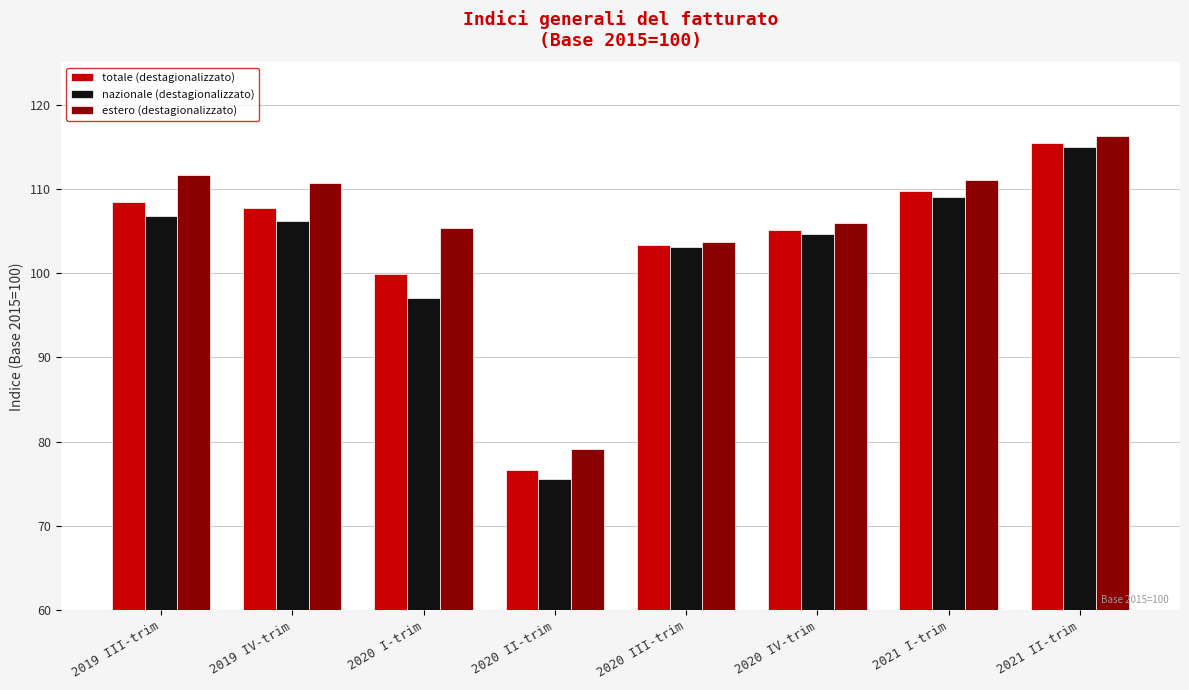

Which category has the highest value across all series?

2021 II-trim